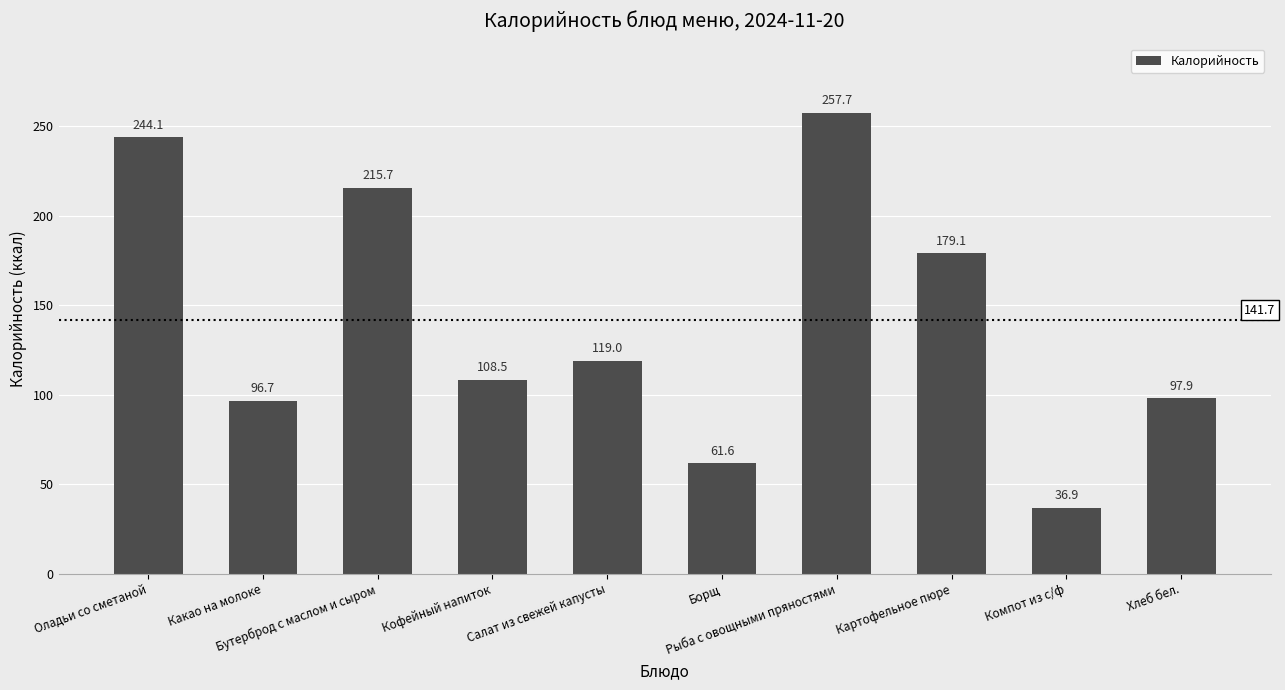

Between Оладьи со сметаной and Борщ, which is larger?

Оладьи со сметаной